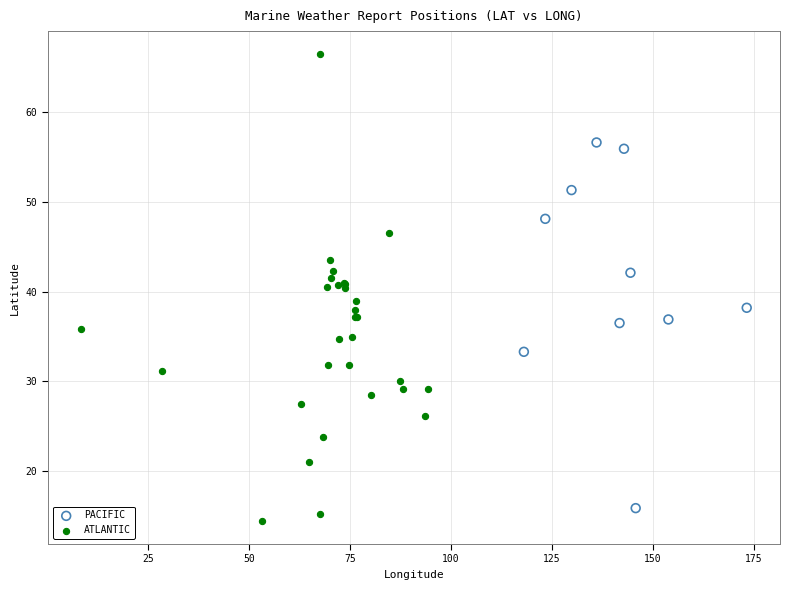

Which series contains the highest Y value?

ATLANTIC